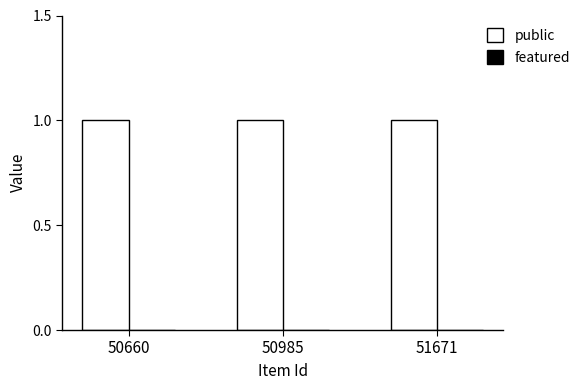

Reading right to left, extract all data points from this chart.

public: 1	1	1
featured: 0	0	0